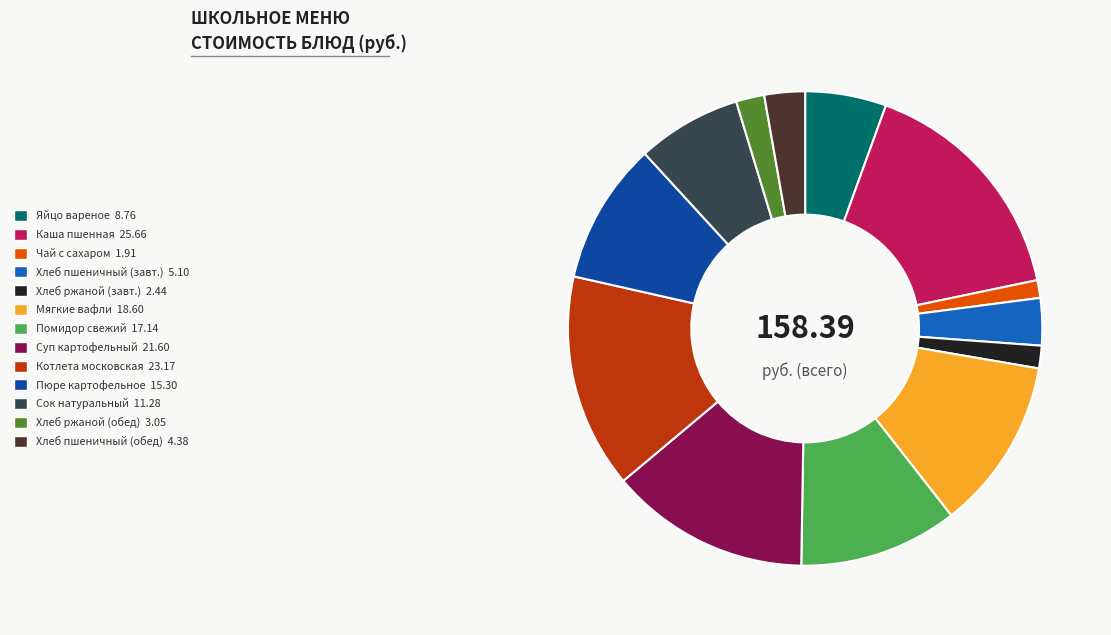

Is there a majority slice in this chart?

No